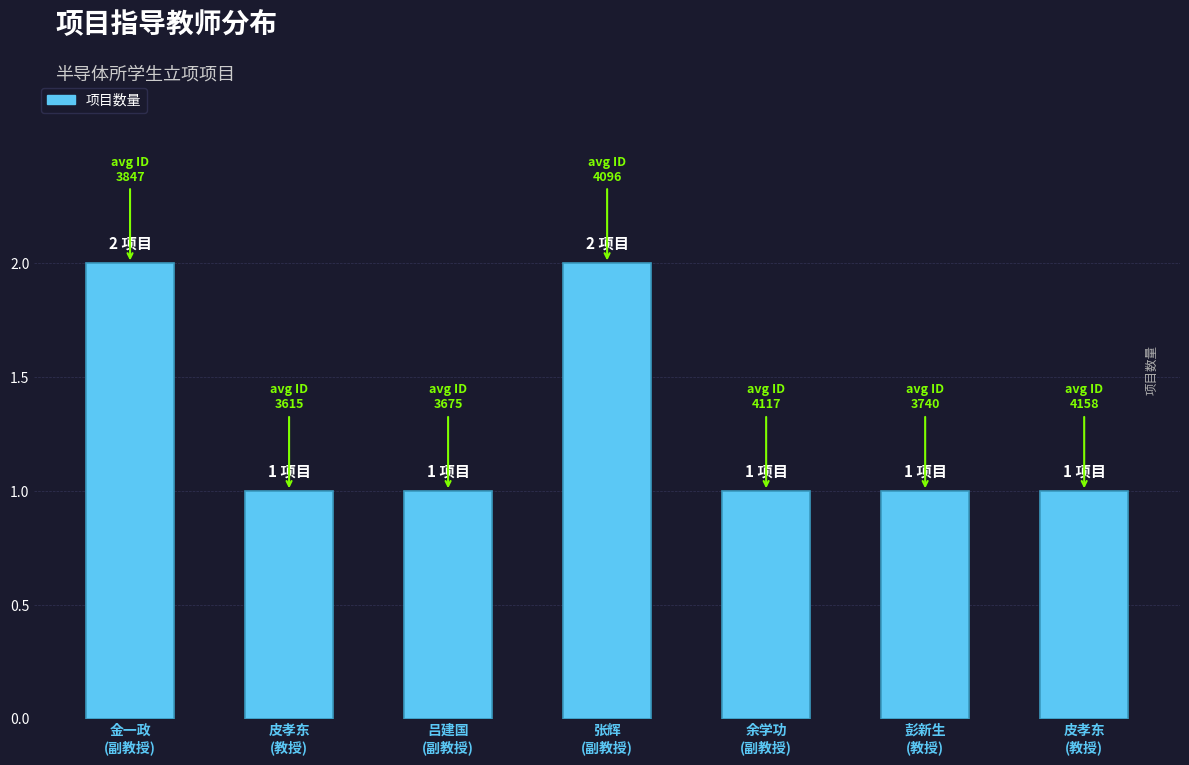

What is the greatest value displayed?

2